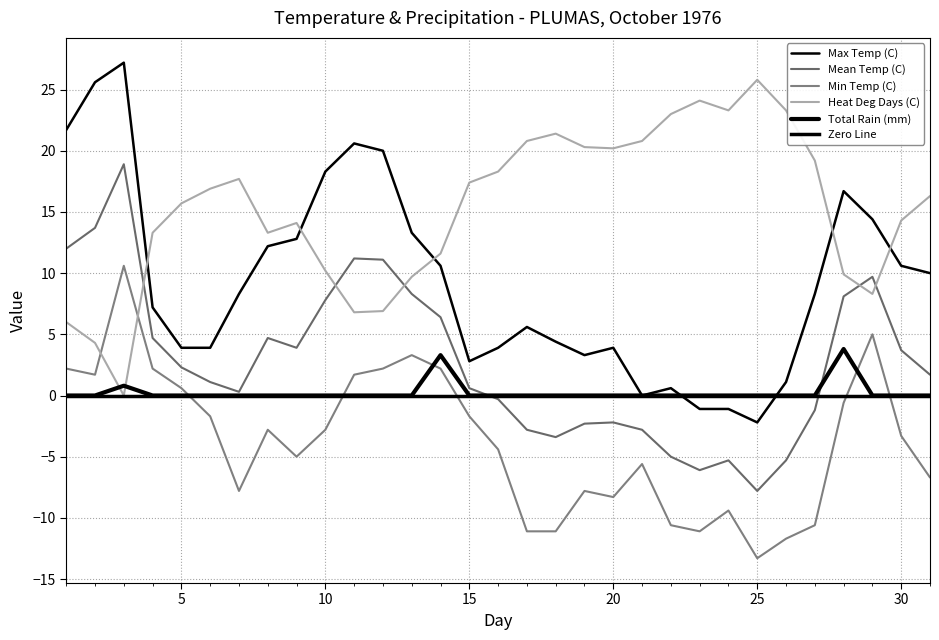

What is the difference between the maximum and minimum values in the Mean Temp (C) series?

26.7